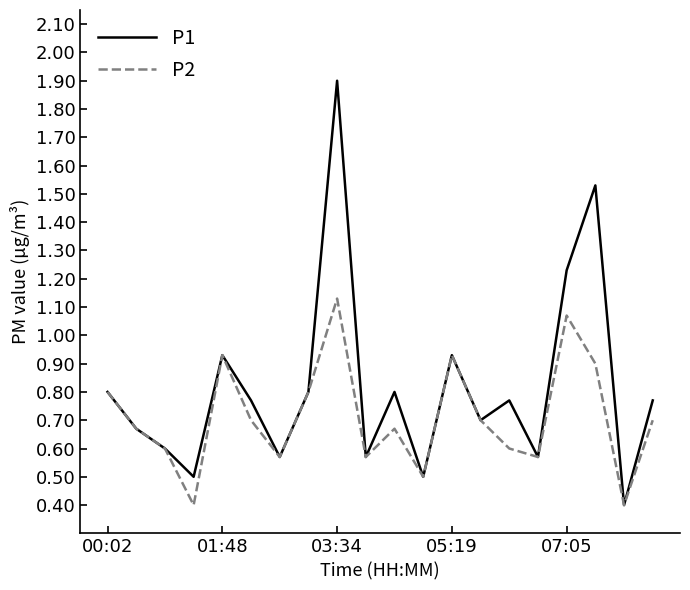

What is the greatest value displayed?

1.9